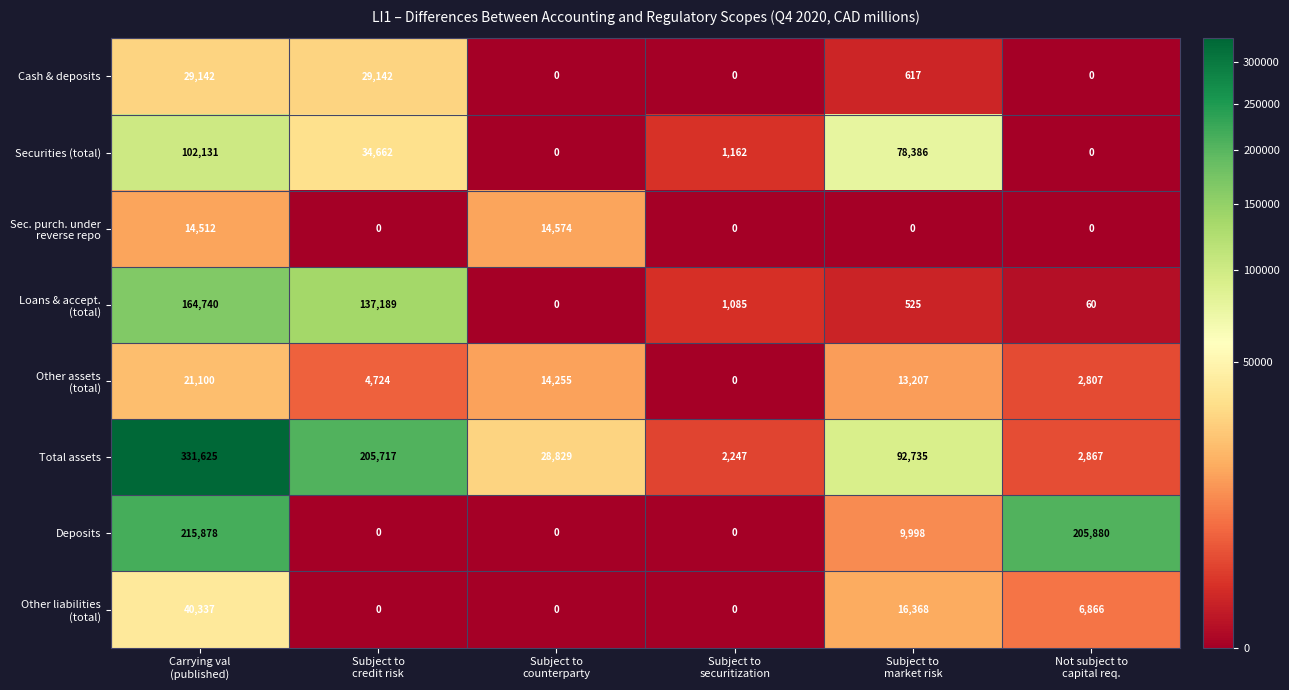

Which series has the largest total across all categories?

Total assets